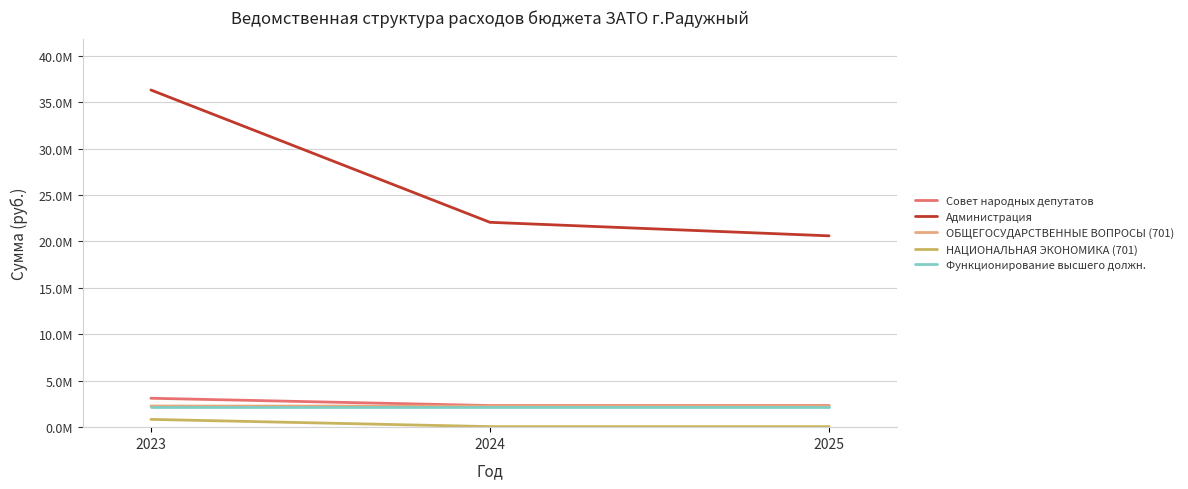

Reading left to right, extract all data points from this chart.

Совет народных депутатов: 2023=3114829	2024=2326639	2025=2326639
Администрация: 2023=36321096	2024=22066001	2025=20609482
ОБЩЕГОСУДАРСТВЕННЫЕ ВОПРОСЫ (701): 2023=2276639	2024=2266639	2025=2266639
НАЦИОНАЛЬНАЯ ЭКОНОМИКА (701): 2023=838190	2024=60000	2025=60000
Функционирование высшего должн.: 2023=2172676	2024=2172676	2025=2172676